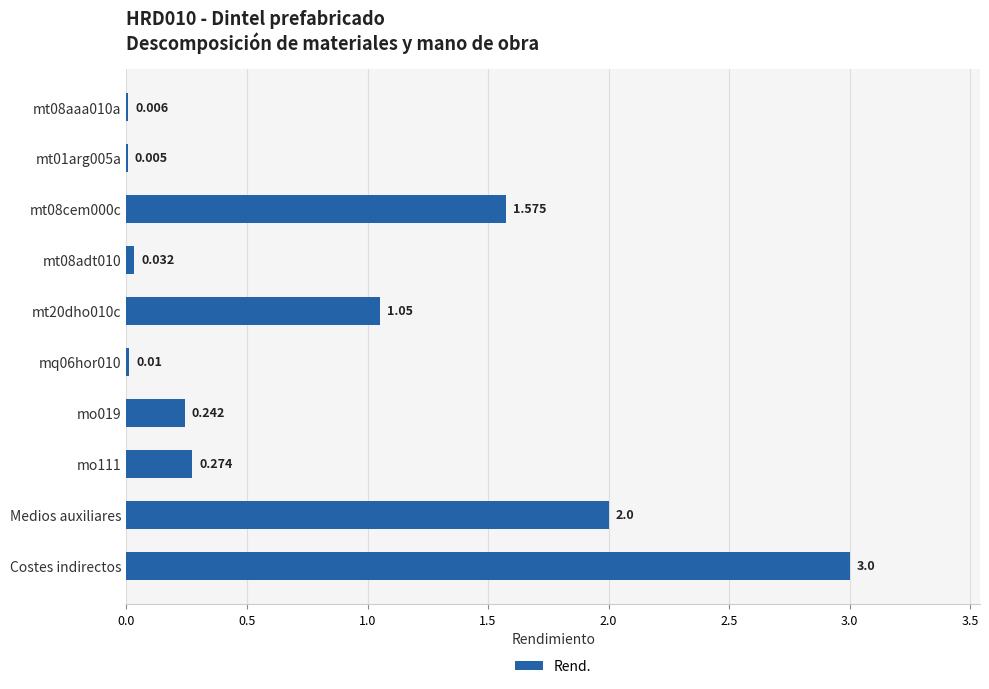

Between Costes indirectos and mo111, which is larger?

Costes indirectos